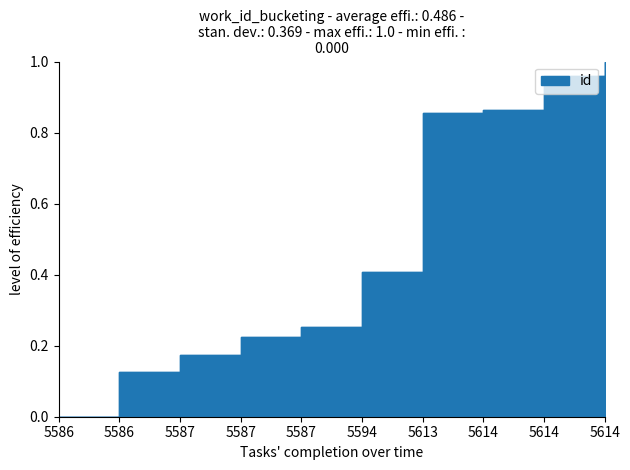

Rank the categories by value from lowest to highest.

5586, 5586, 5587, 5587, 5587, 5594, 5613, 5614, 5614, 5614